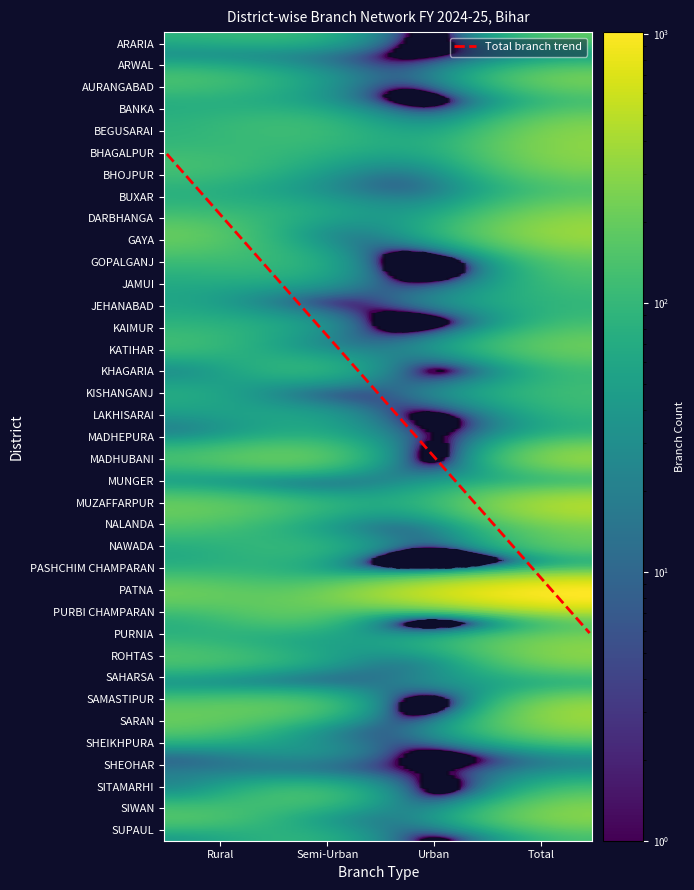

What is the lowest value of the MUNGER series?

32